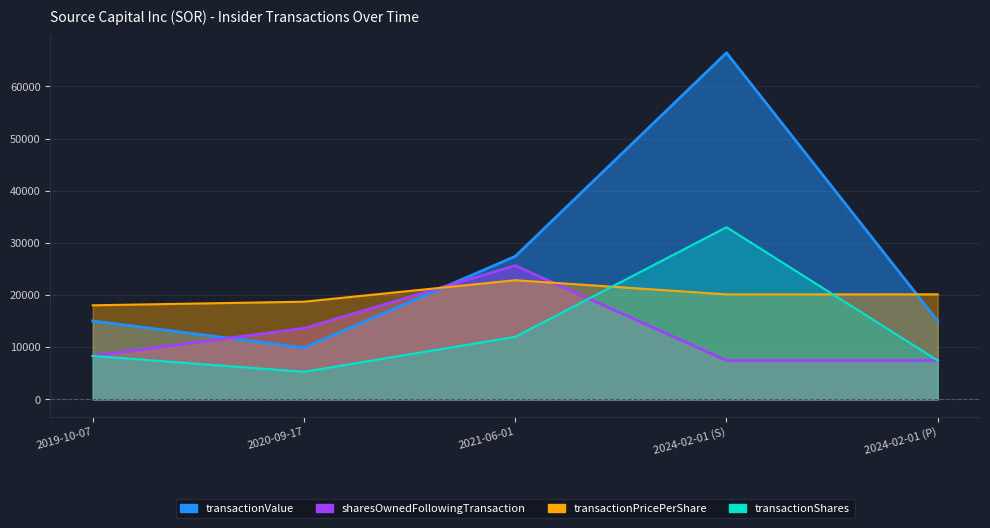

What is the value of the transactionPricePerShare point at the 4th from the left?

20135